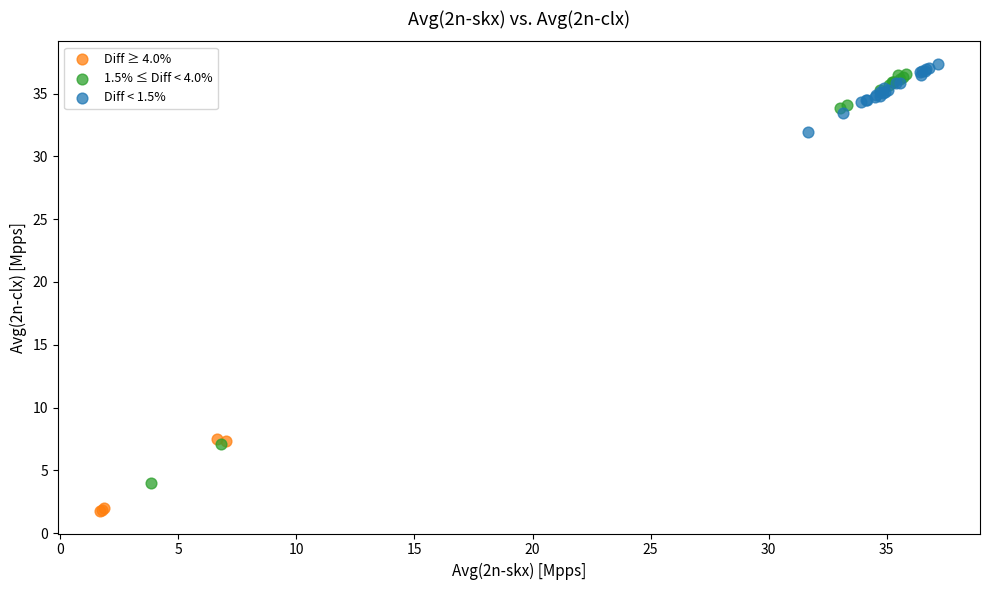

Which series has the largest Y range (max minus min)?

1.5% ≤ Diff < 4.0%